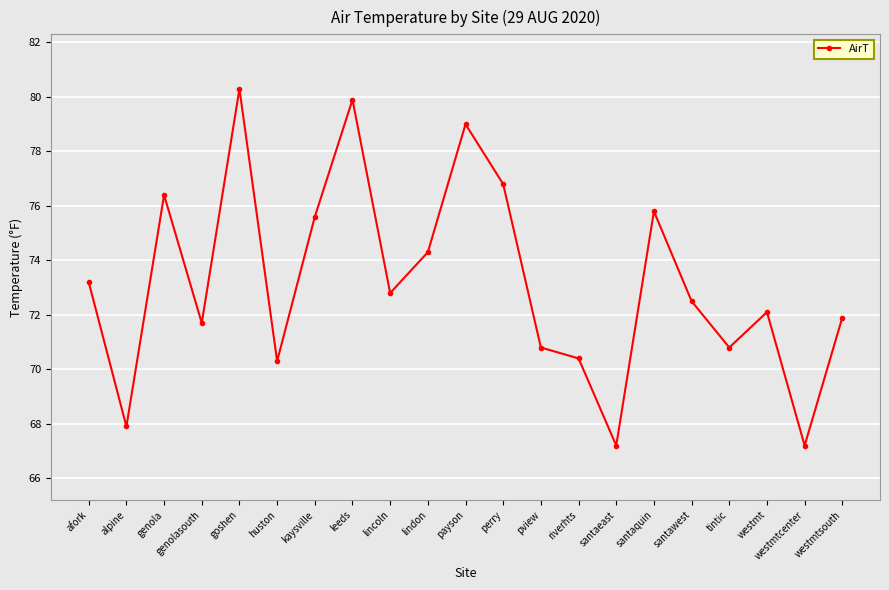

Reading left to right, what are all the values shown in this chart?

afork=73.2	alpine=67.9	genola=76.4	genolasouth=71.7	goshen=80.3	huston=70.3	kaysville=75.6	leeds=79.9	lincoln=72.8	lindon=74.3	payson=79.0	perry=76.8	pview=70.8	riverhts=70.4	santaeast=67.2	santaquin=75.8	santawest=72.5	tintic=70.8	westmt=72.1	westmtcenter=67.2	westmtsouth=71.9